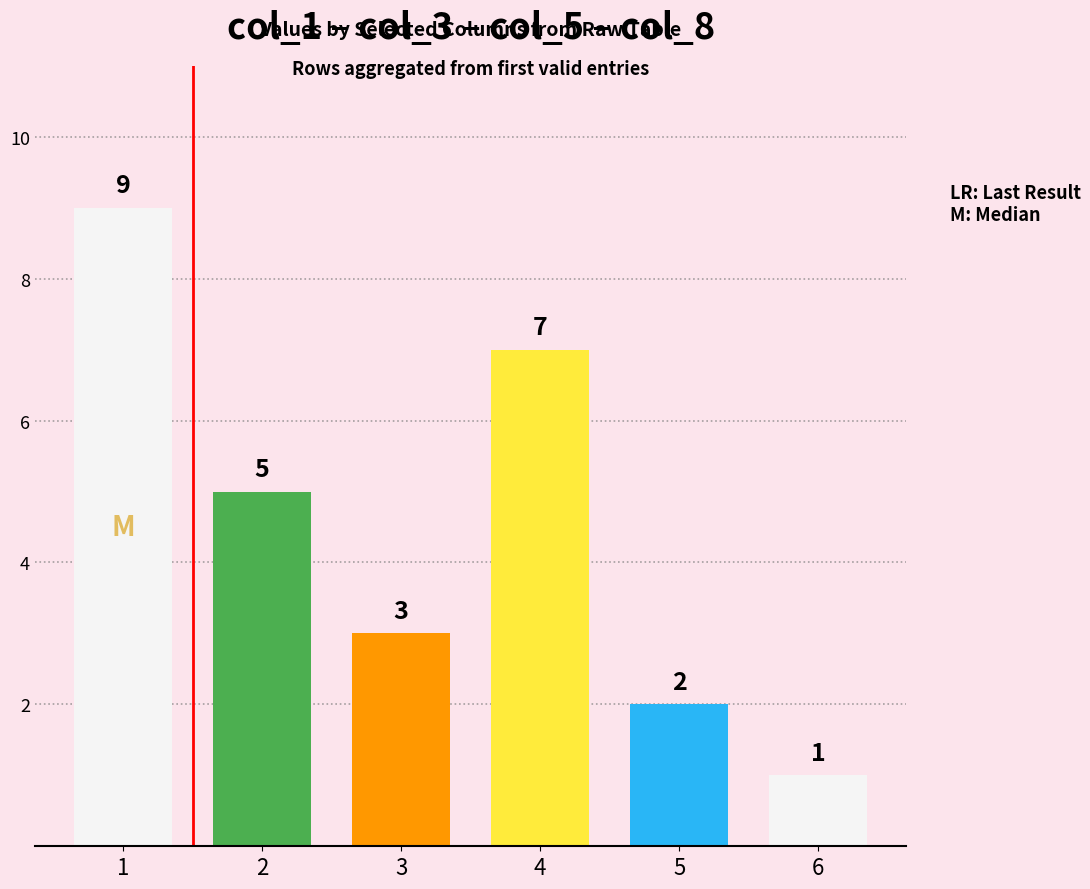

How many values are between 2 and 7?

4